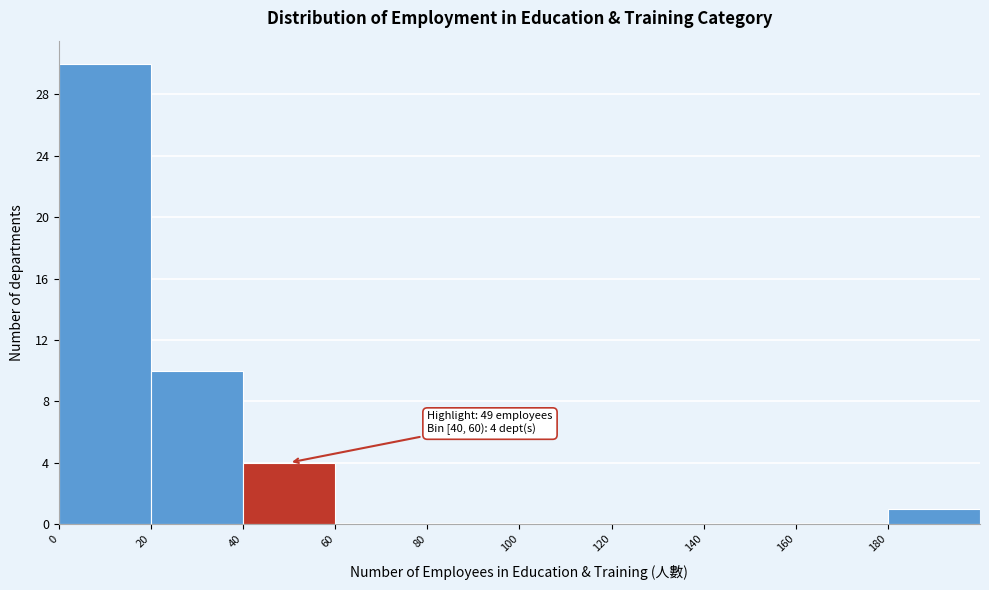

Which range on the x-axis has the tallest bar?

0 to 20